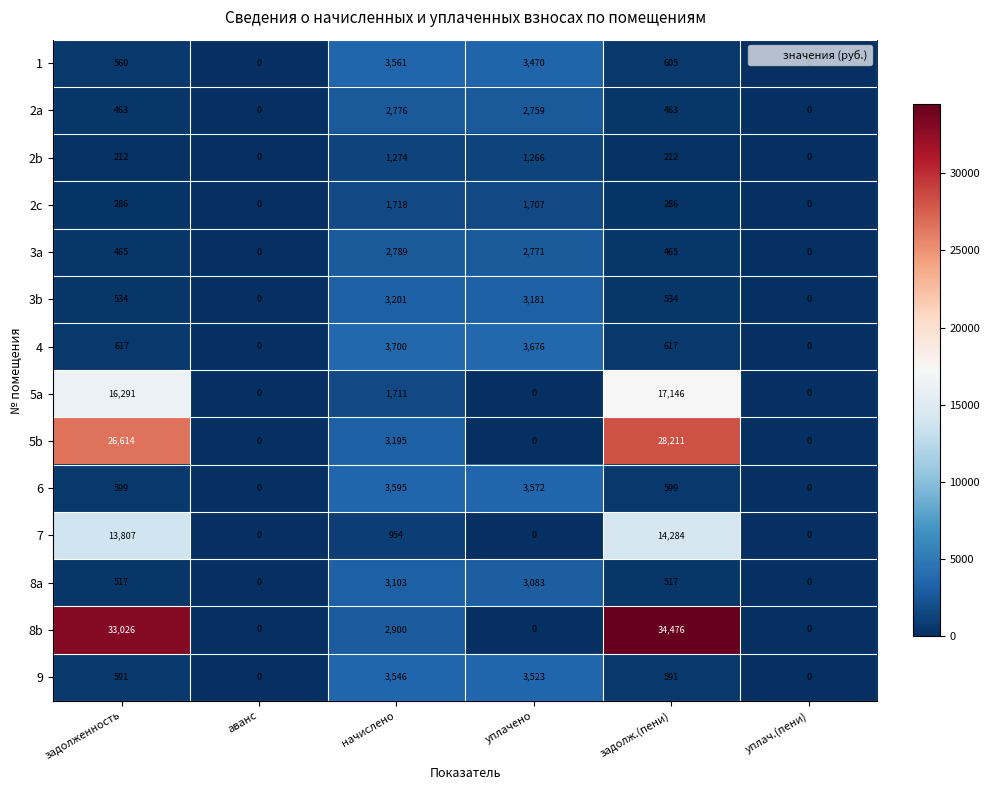

Which series has the largest total across all categories?

8b